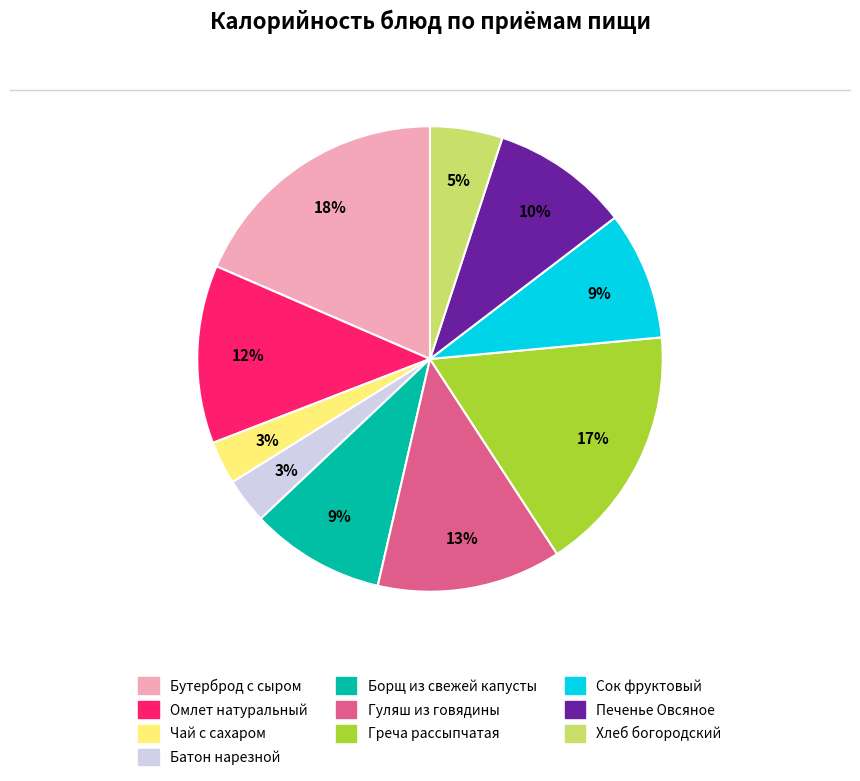

Is there any slice that represents more than half of the pie?

No